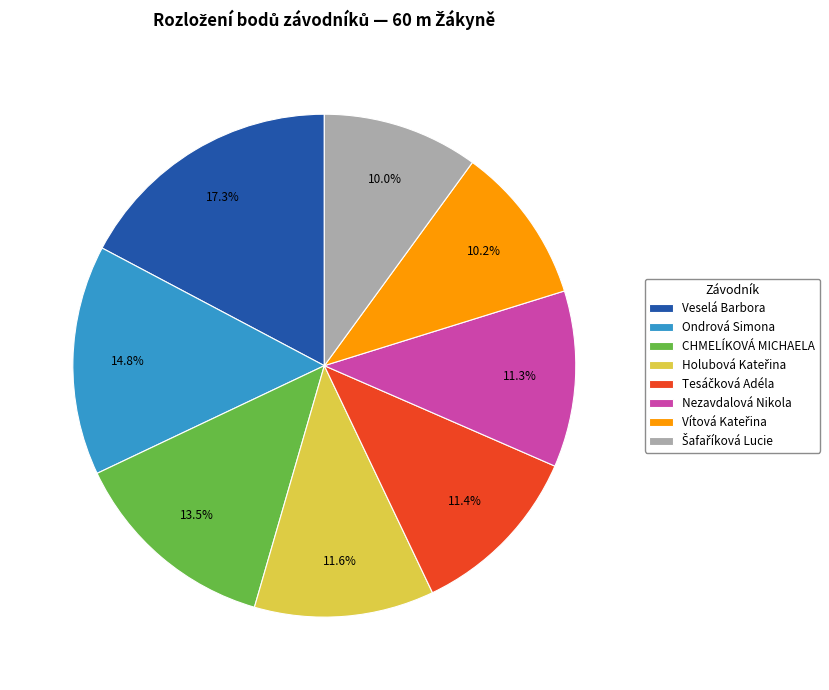

Does any single category account for the majority?

No